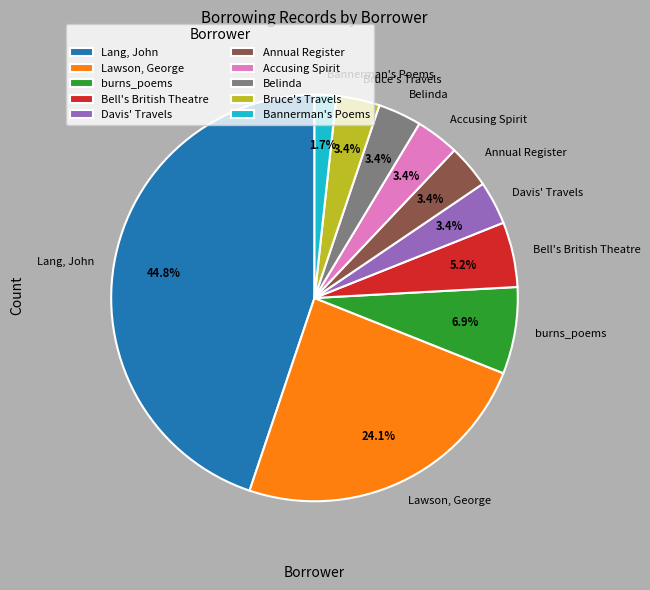

Approximately how many times larger is the value at Bruce's Travels compared to Davis' Travels?

1.0